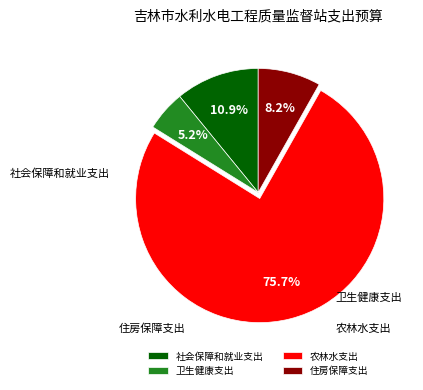

Approximately how many times larger is the value at 卫生健康支出 compared to 农林水支出?

0.1